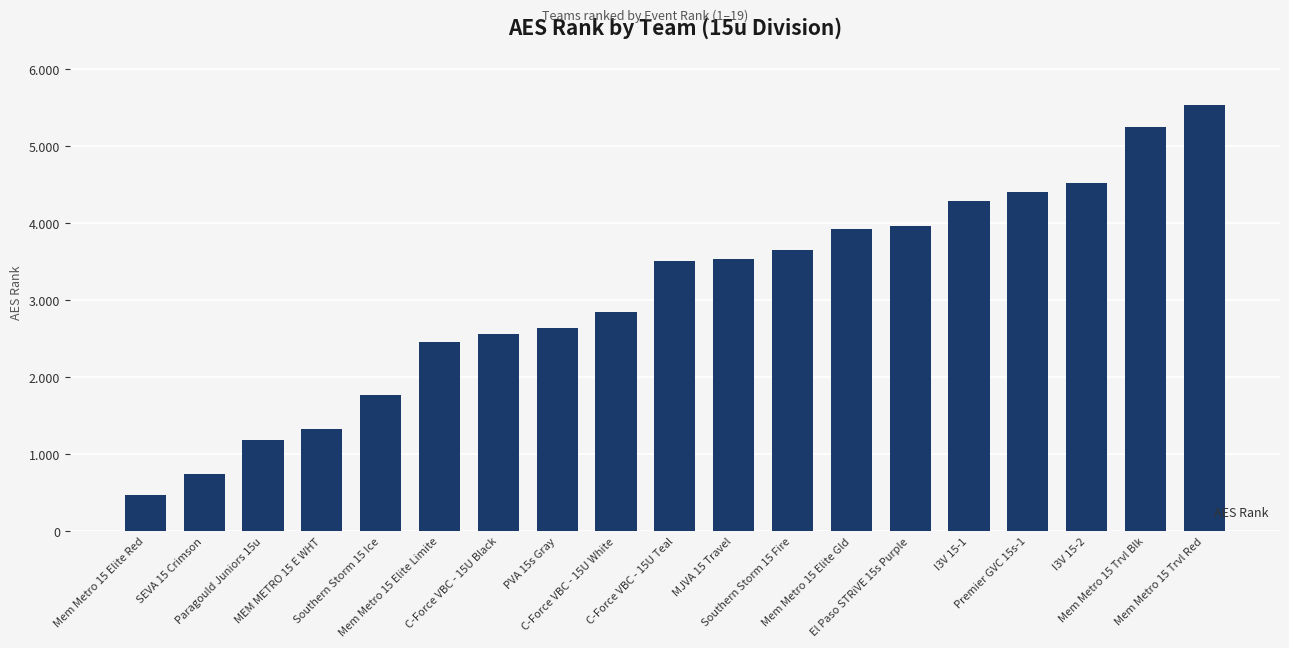

Does the chart contain any negative values?

No